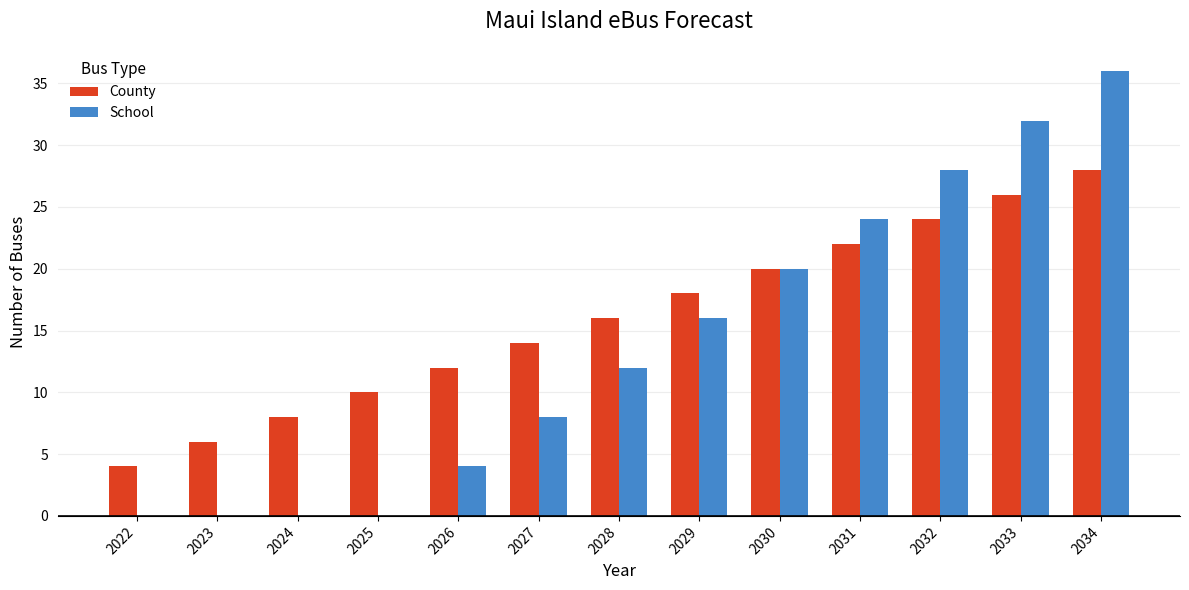

Are the bars grouped side by side (vs. stacked)?

Yes